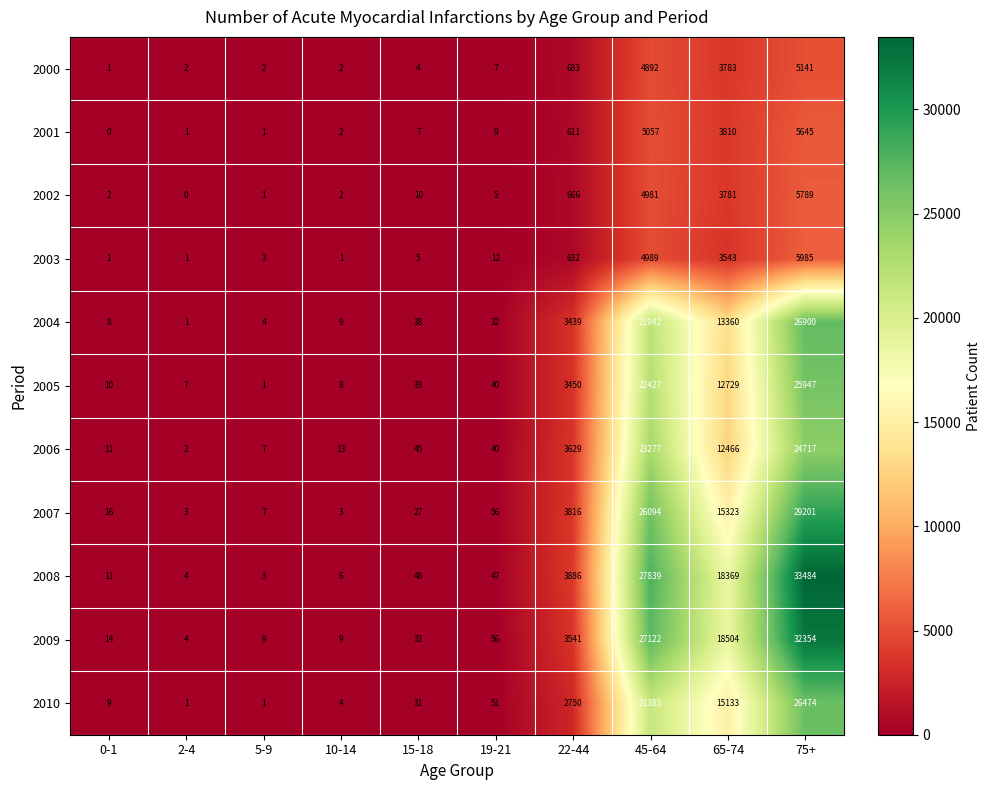

Which category has the lowest value in the 2009 series?

2-4